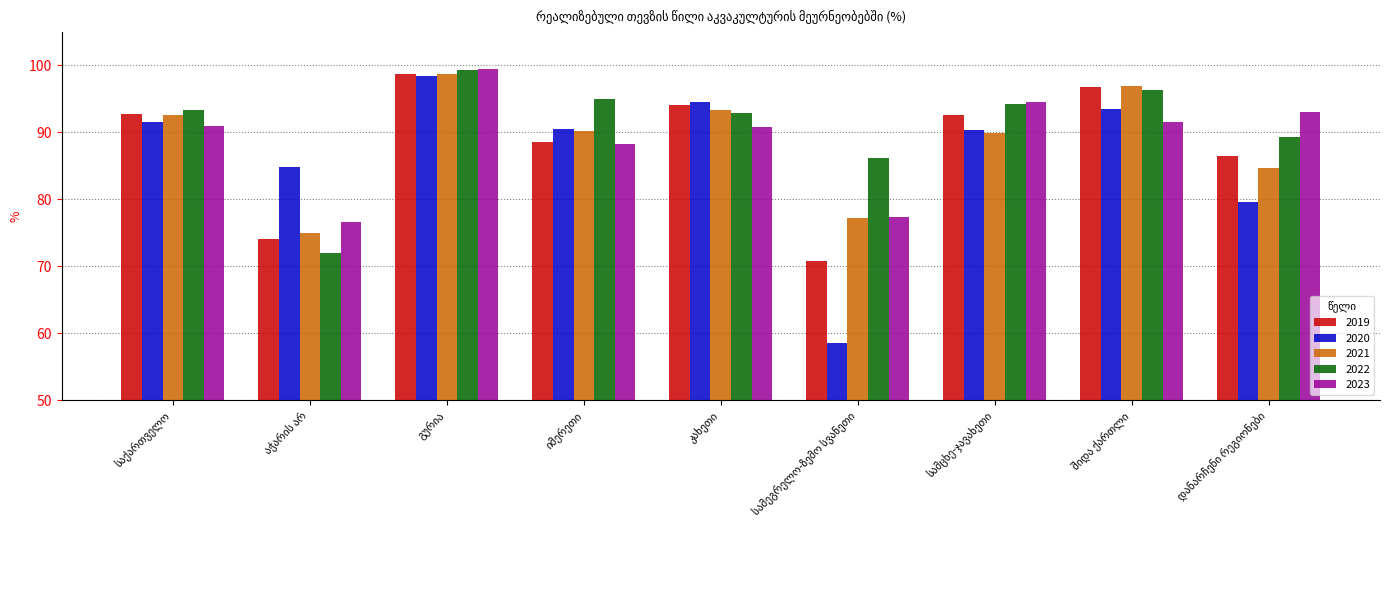

What is the greatest value displayed?

99.4